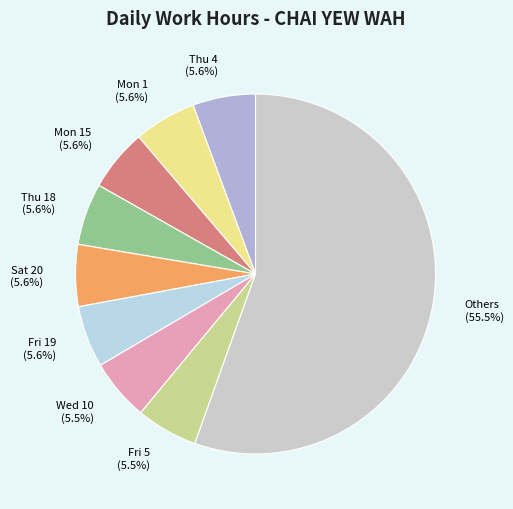

To the nearest percent, what is the average slice percentage?

11%